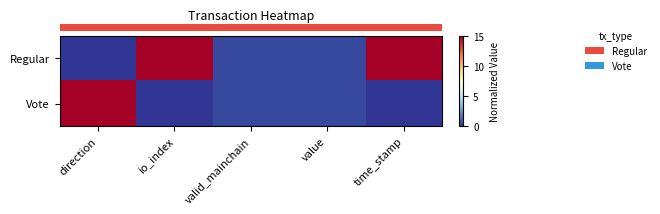

What is the spread (max minus min) of values at time_stamp?

15.0